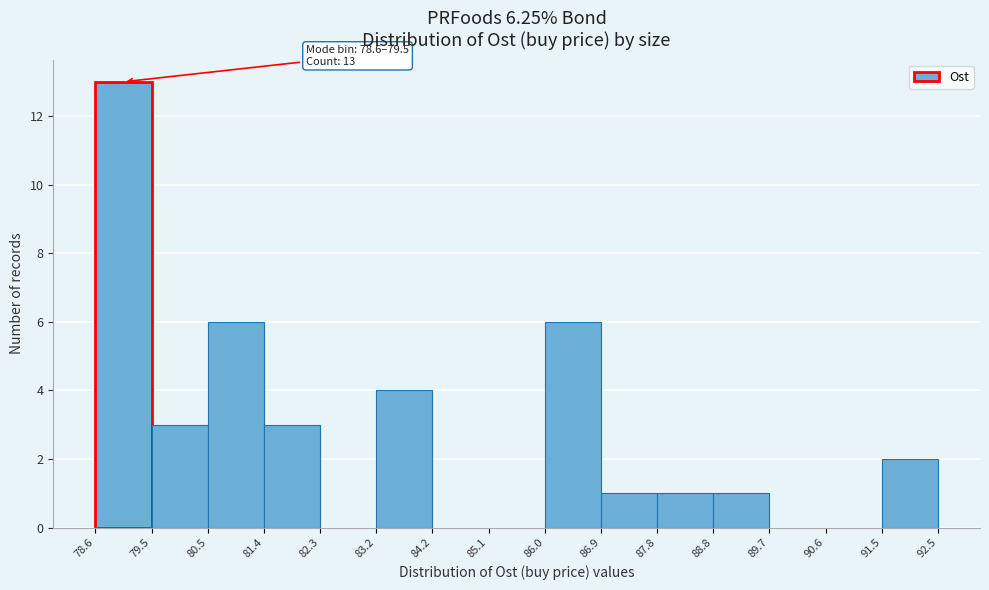

Over which range of the x-axis is the bar tallest?

78.6 to 79.5